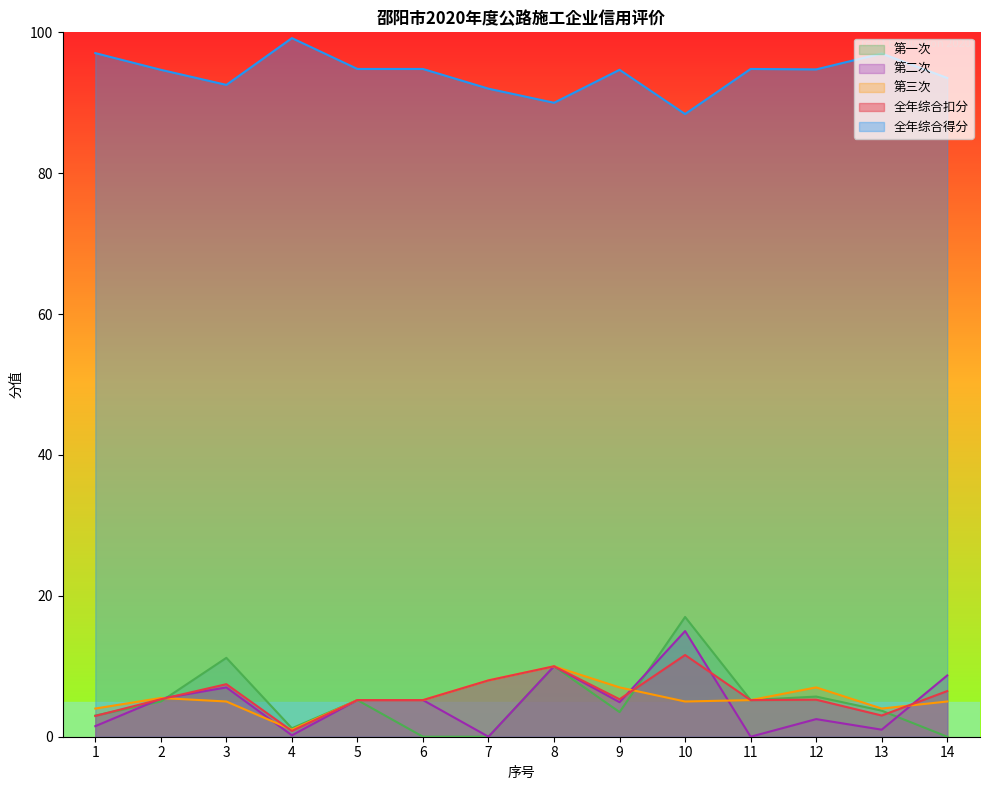

Where is 全年综合得分 nearest to the value 93?

3